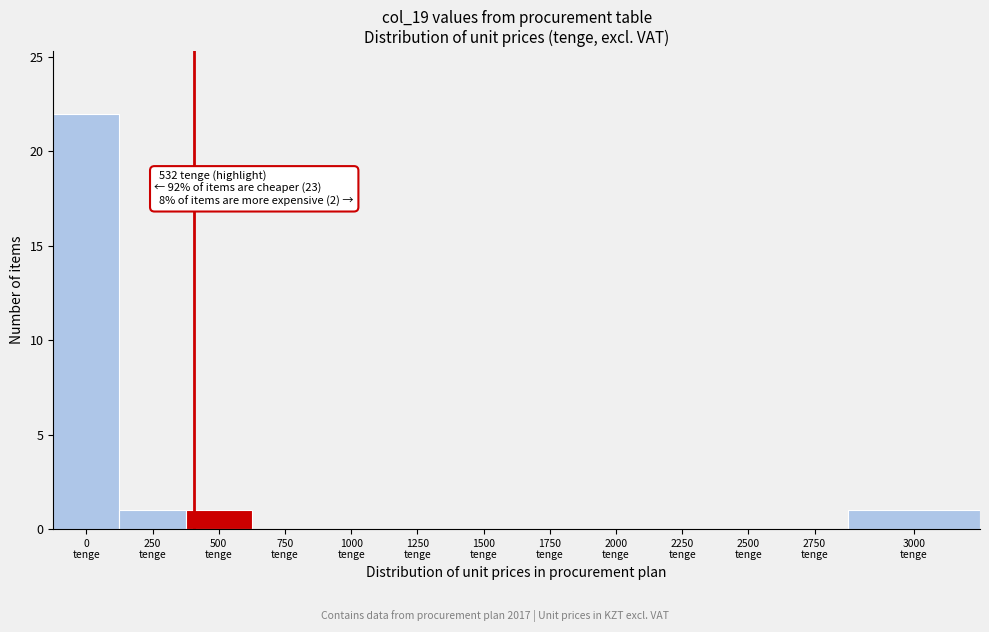

What is the maximum value shown in the chart?

22